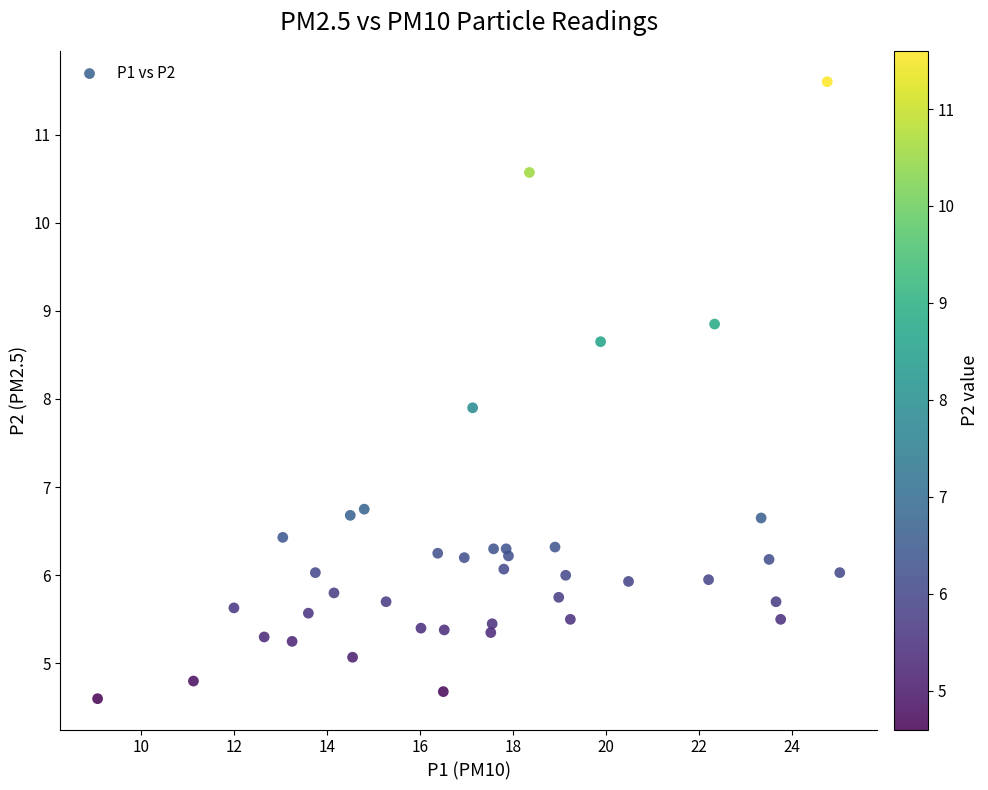

What is the range of Y values (max minus min)?

7.0